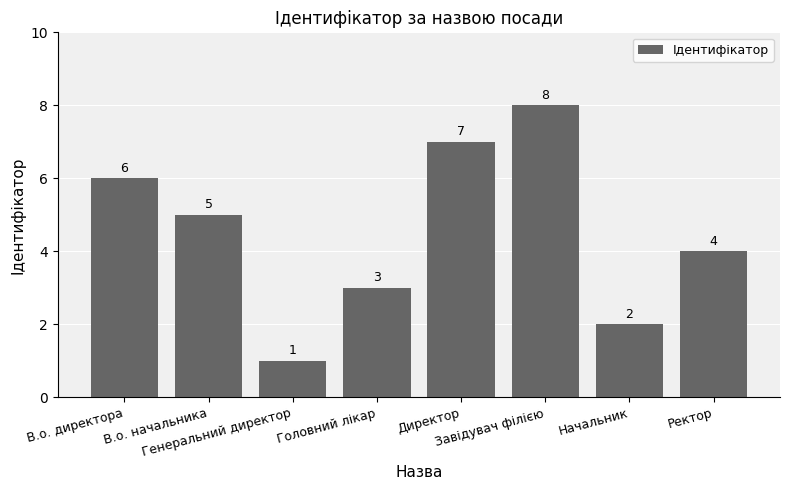

Reading left to right, list all the values displayed in this chart.

6	5	1	3	7	8	2	4